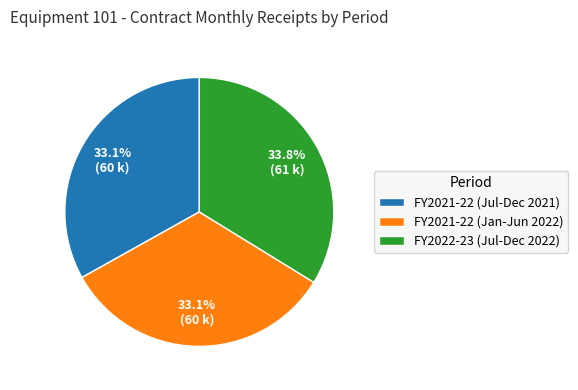

Which slice is the largest?

FY2022-23 (Jul-Dec 2022)